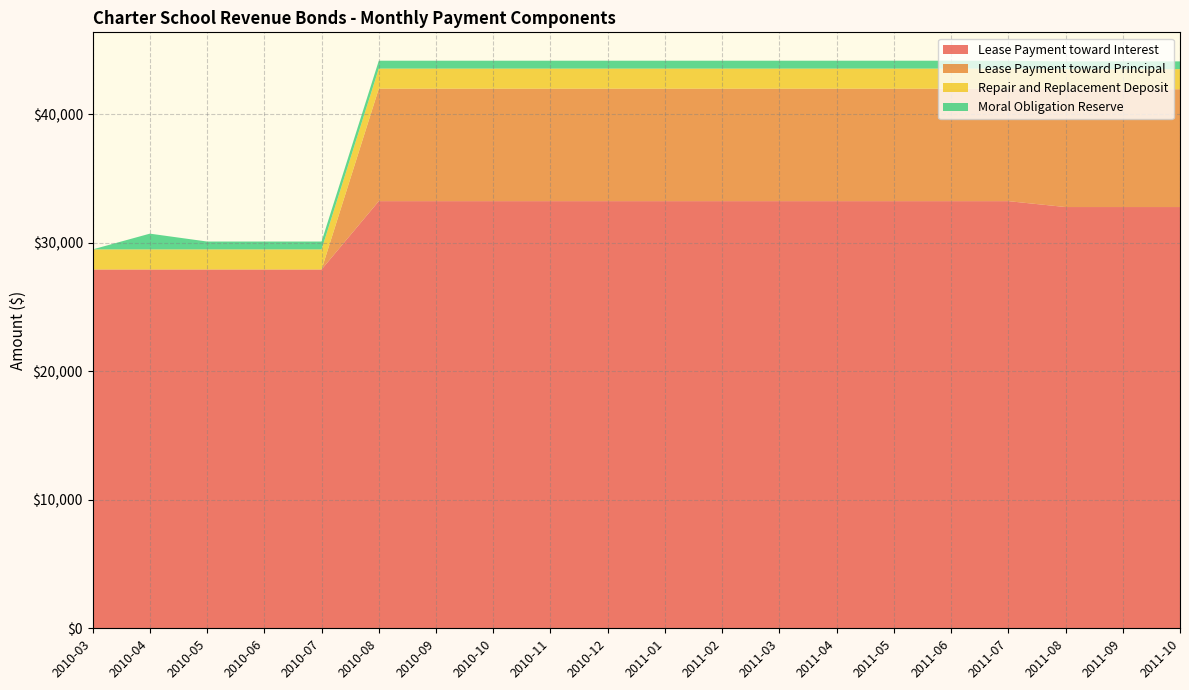

Reading left to right, list all the values displayed in this chart.

Lease Payment toward Interest: 27916.0	27916.0	27916.0	27916.0	27916.0	33233.3	33233.3	33233.3	33233.3	33233.3	33233.3	33233.3	33233.3	33233.3	33233.3	33233.3	33233.3	32774.0	32774.0	32774.0
Lease Payment toward Principal: 0.0	0.0	0.0	0.0	0.0	8750.0	8750.0	8750.0	8750.0	8750.0	8750.0	8750.0	8750.0	8750.0	8750.0	8750.0	8750.0	9166.7	9166.7	9166.7
Repair and Replacement Deposit: 1562.5	1562.5	1562.5	1562.5	1562.5	1562.5	1562.5	1562.5	1562.5	1562.5	1562.5	1562.5	1562.5	1562.5	1562.5	1562.5	1562.5	1562.5	1562.5	1562.5
Moral Obligation Reserve: 0.0	1225.8	612.9	612.9	612.9	612.9	612.9	612.9	612.9	612.9	612.9	612.9	612.9	612.9	612.9	612.9	604.2	604.2	604.2	604.2